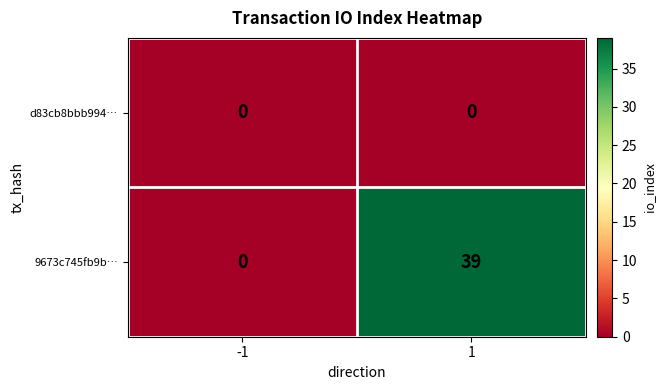

Reading right to left, transcribe all the data shown in this chart.

d83cb8bbb994…: 1=0	-1=0
9673c745fb9b…: 1=39	-1=0